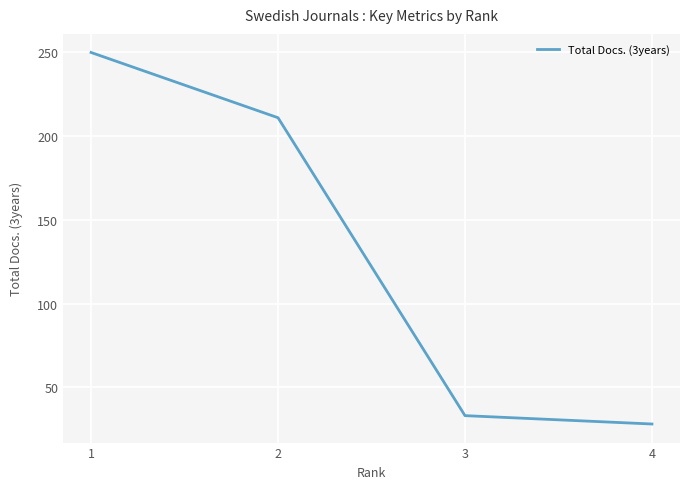

List the labels in order of value, smallest first.

4, 3, 2, 1